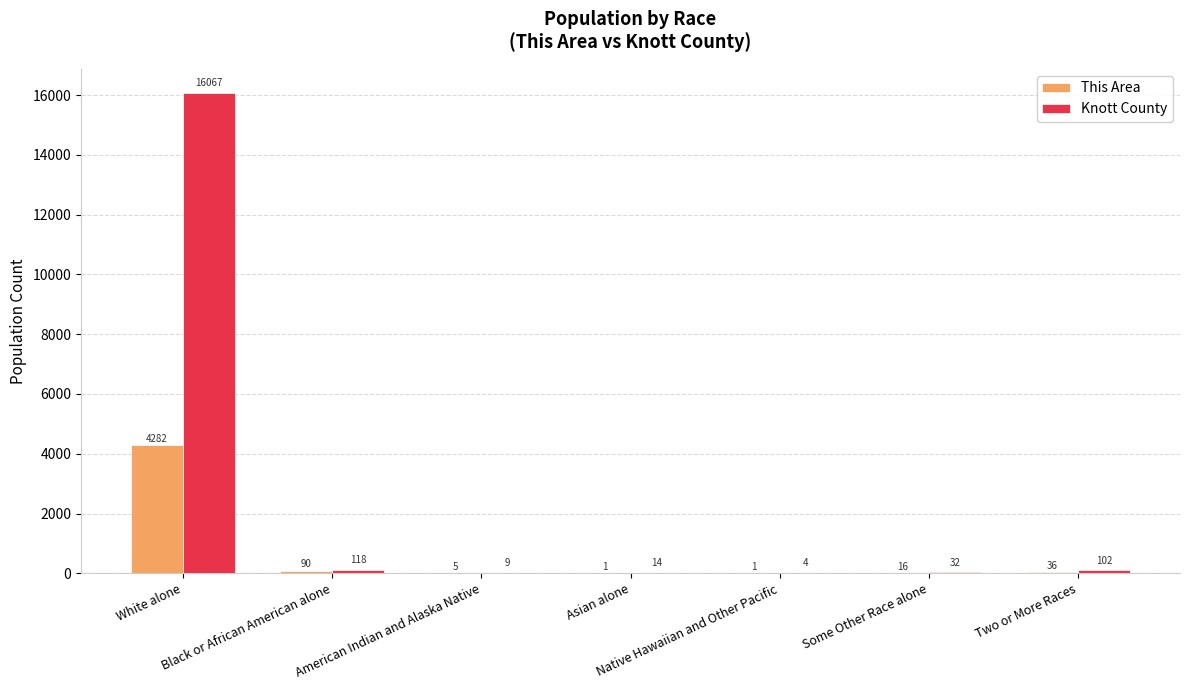

Is the value of This Area at Two or More Races greater than the value of Knott County at White alone?

No